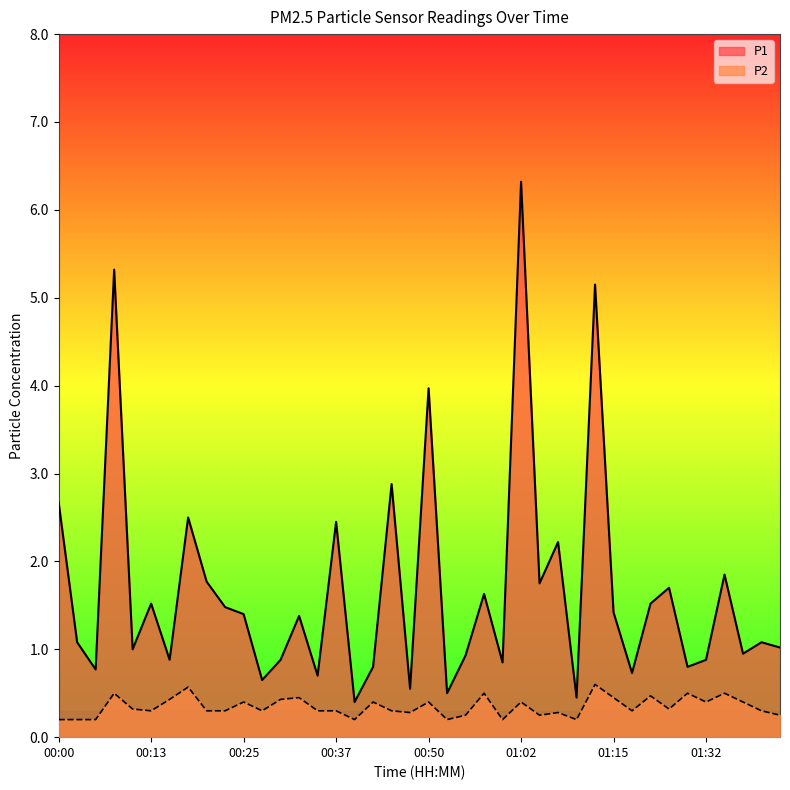

Does the chart display data point markers on the line(s)?

No